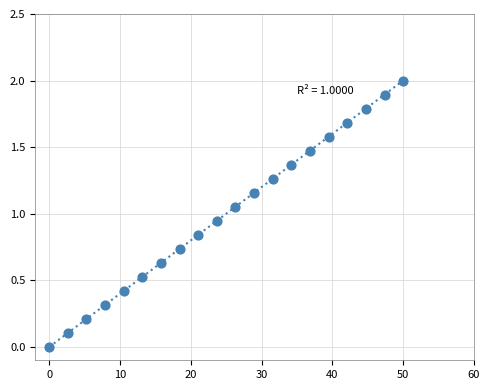

What is the range of X values (max minus min)?

50.0